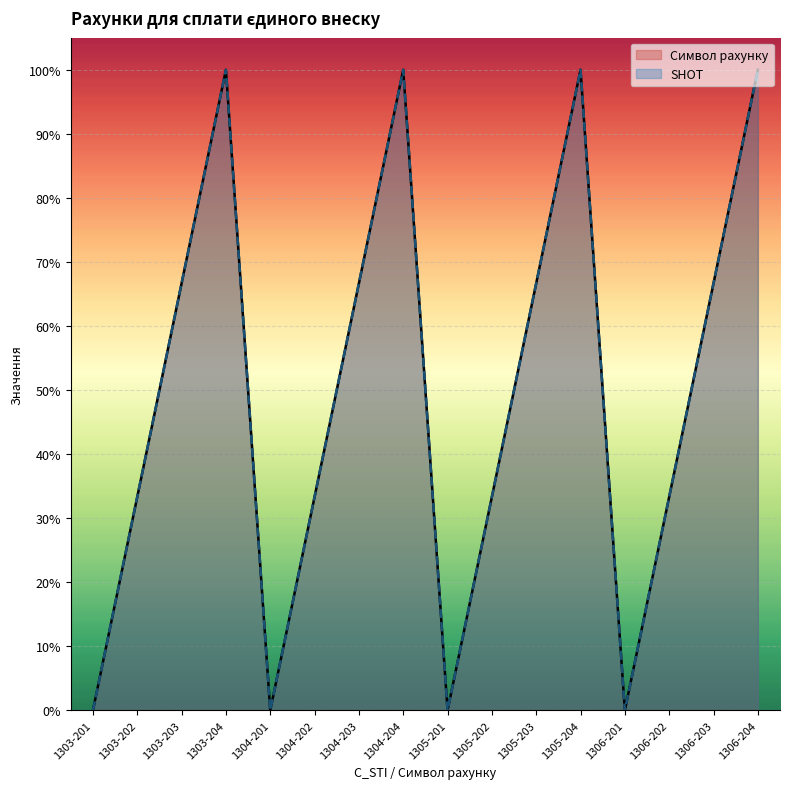

At which label is SHOT closest to 50?

1303-203